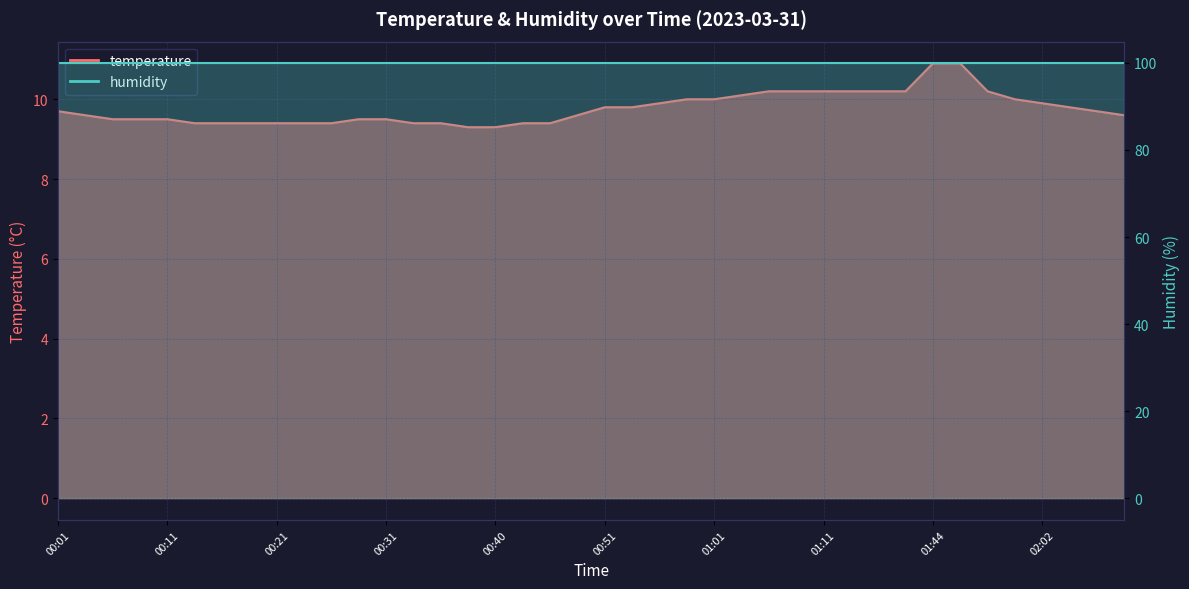

The chart shows a value of 5.1 at 00:21. True or false?

False